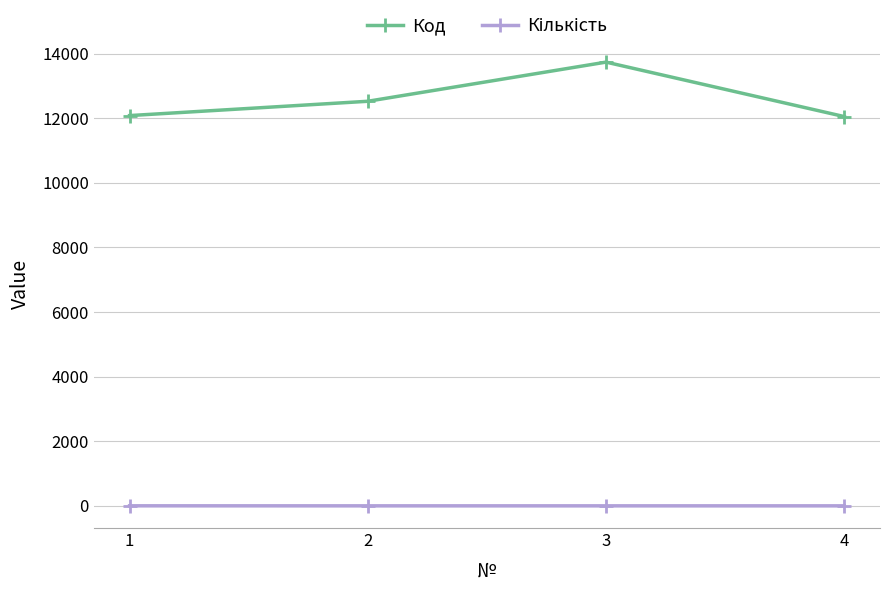

What is the minimum value for Код?

12050